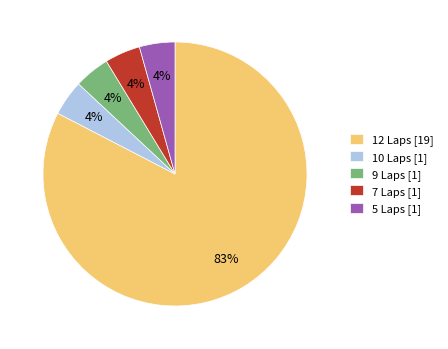

Does 5 Laps represent more than half of the total?

No